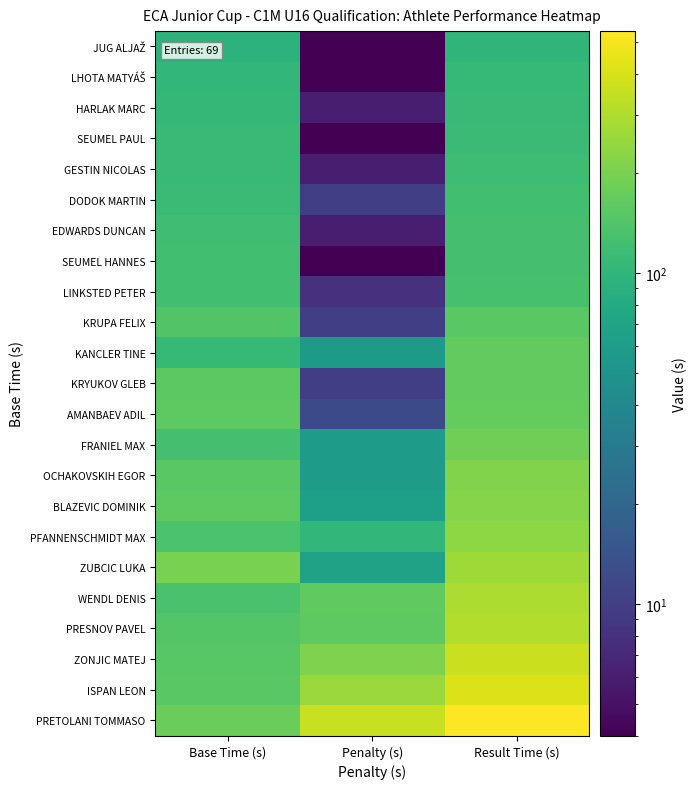

List the series in order of their peak value, highest first.

PRETOLANI TOMMASO, ISPAN LEON, ZONJIC MATEJ, PRESNOV PAVEL, WENDL DENIS, ZUBCIC LUKA, PFANNENSCHMIDT MAX, BLAZEVIC DOMINIK, OCHAKOVSKIH EGOR, FRANIEL MAX, AMANBAEV ADIL, KRYUKOV GLEB, KANCLER TINE, KRUPA FELIX, LINKSTED PETER, SEUMEL HANNES, EDWARDS DUNCAN, DODOK MARTIN, GESTIN NICOLAS, SEUMEL PAUL, HARLAK MARC, LHOTA MATYÁŠ, JUG ALJAŽ